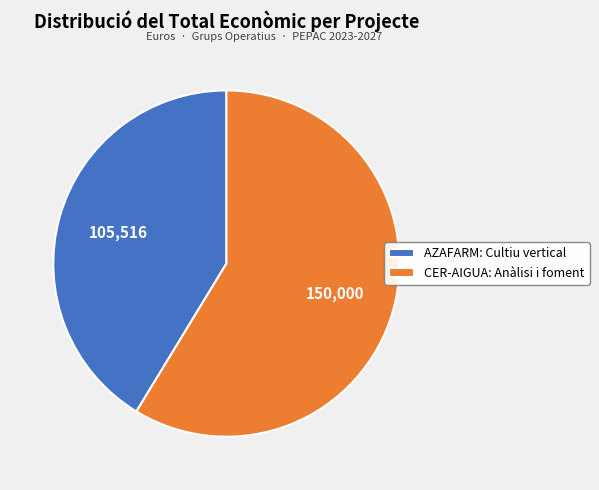

Which category has the smallest portion of the pie?

AZAFARM: Cultiu vertical